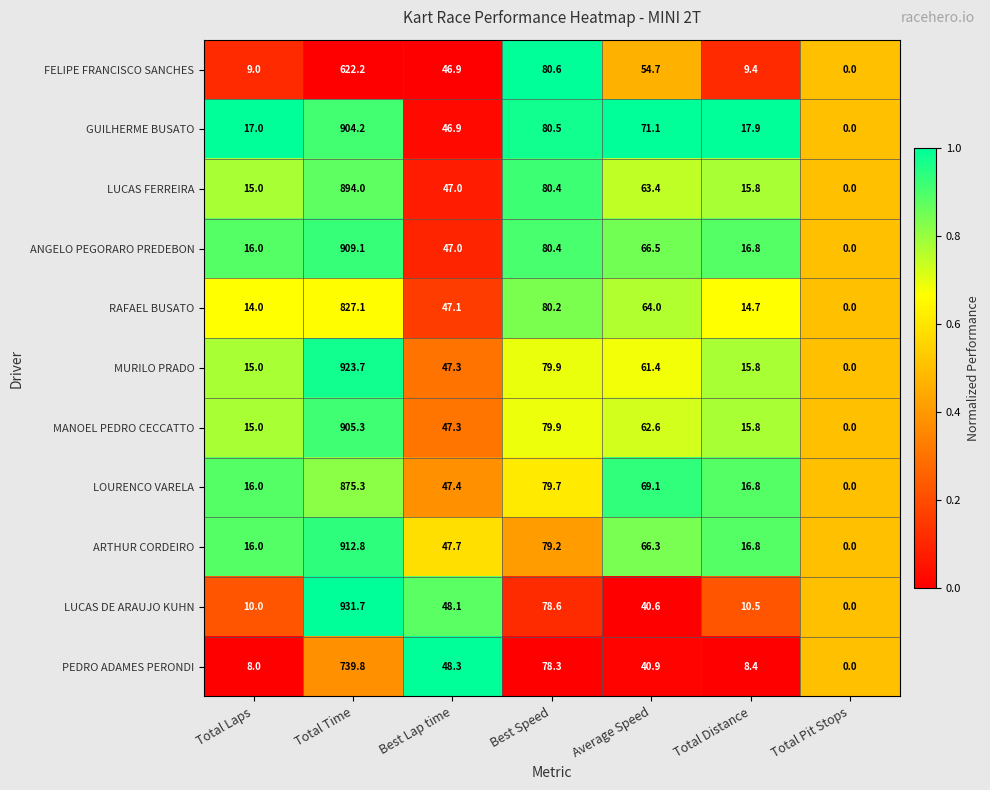

Between Total Laps and Best Speed, which series saw the biggest shift?

FELIPE FRANCISCO SANCHES